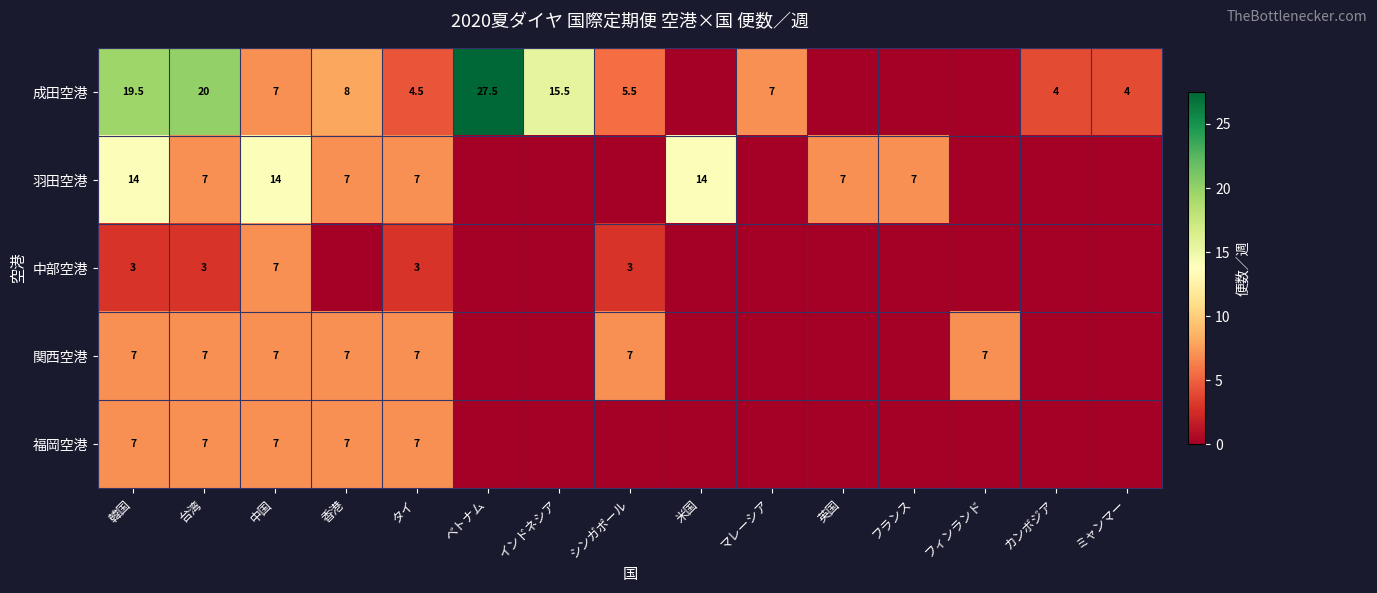

True or false: 中部空港 has a value of 3.0 at 台湾.

True